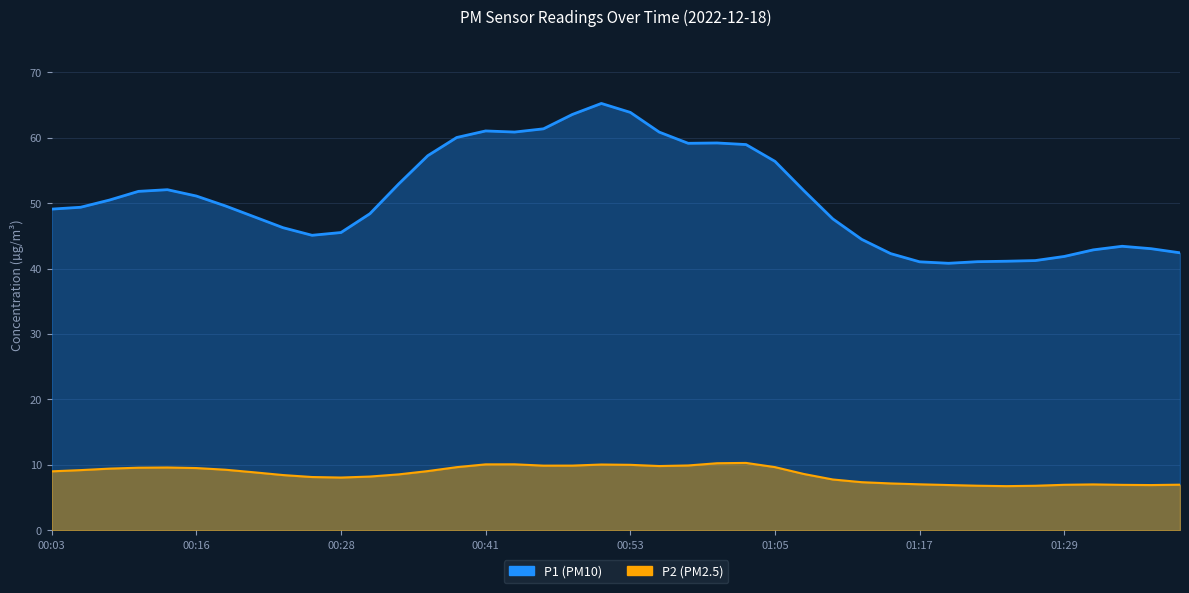

At which category is the sum across all series the highest?

00:50